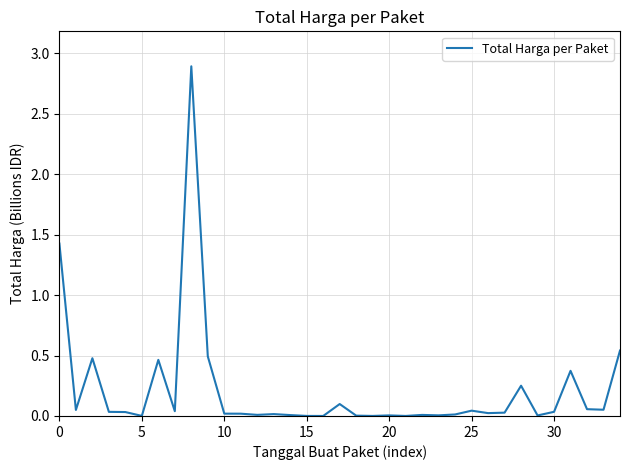

What is the maximum value shown in the chart?

2.9